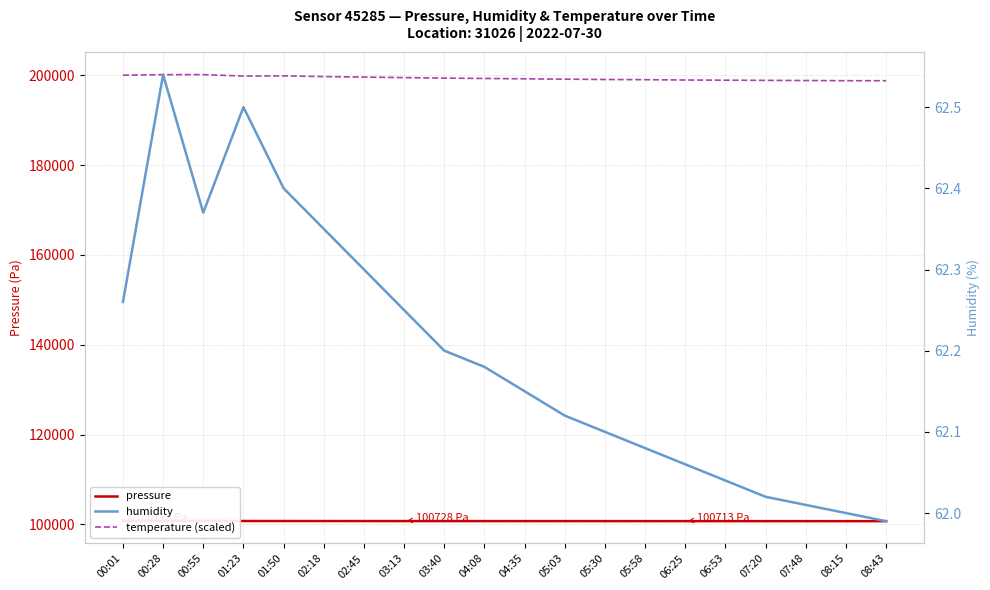

True or false: humidity and temperature (scaled) cross at least once.

False